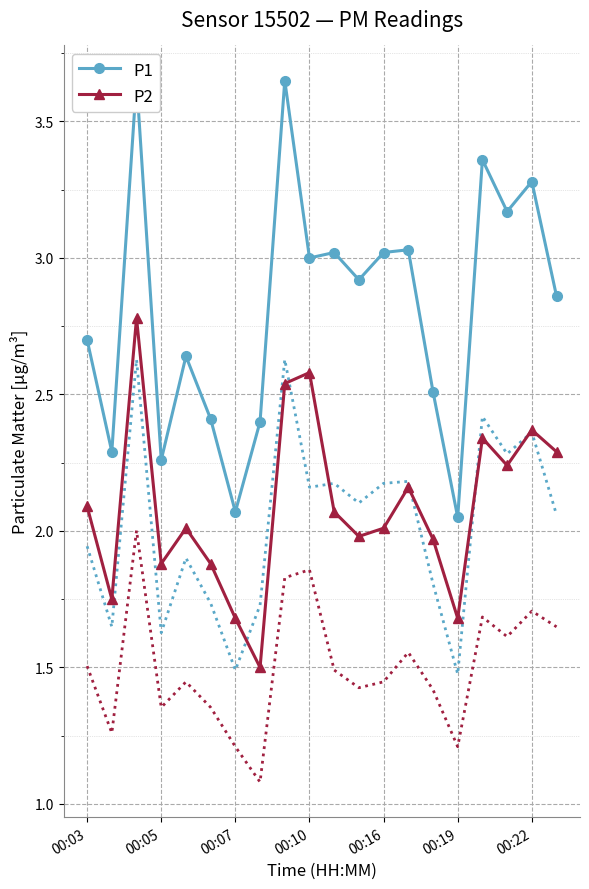

How many interior local valleys does the P2 series have?

6